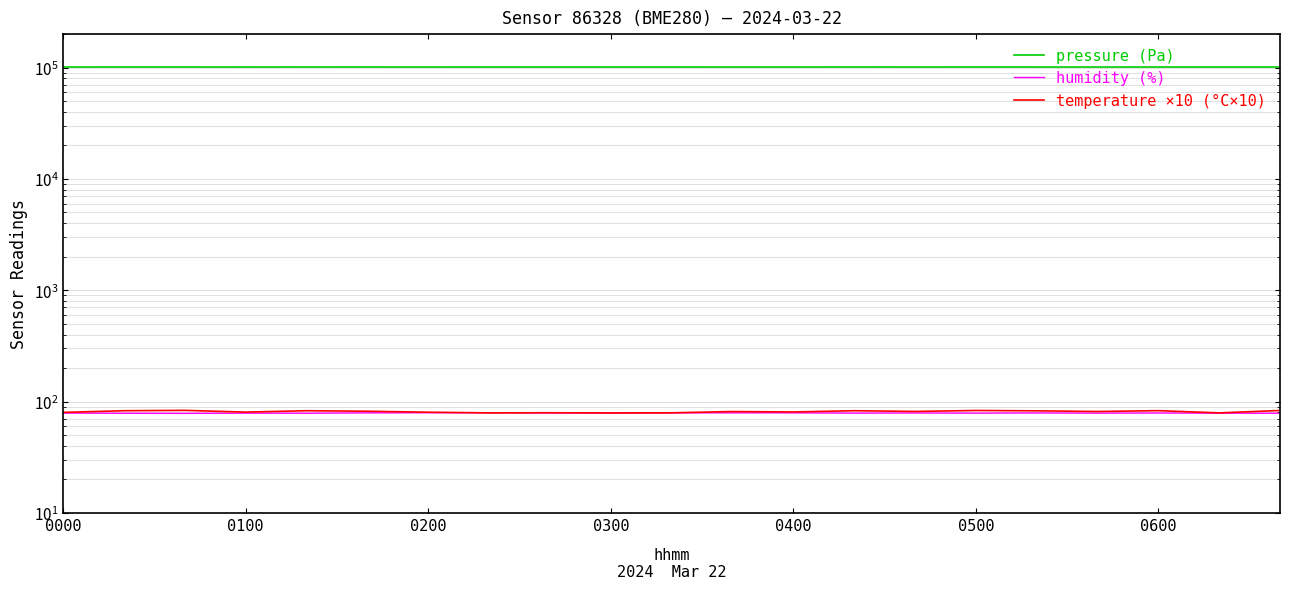

True or false: temperature ×10 (°C×10) and pressure (Pa) intersect in this chart.

False